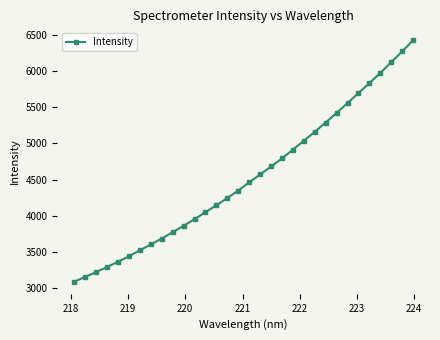

Does the chart display data point markers on the line(s)?

Yes